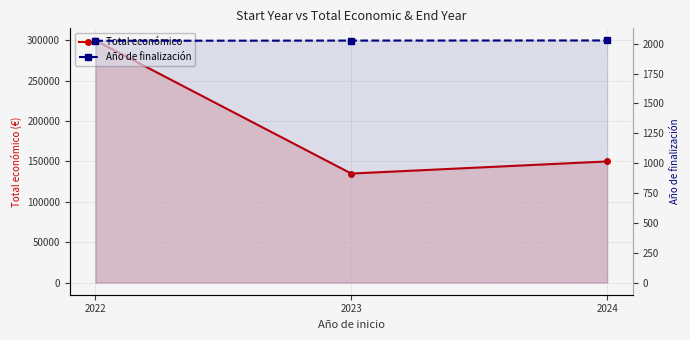

Is it true that Total económico equals 241879 at 2023?

False